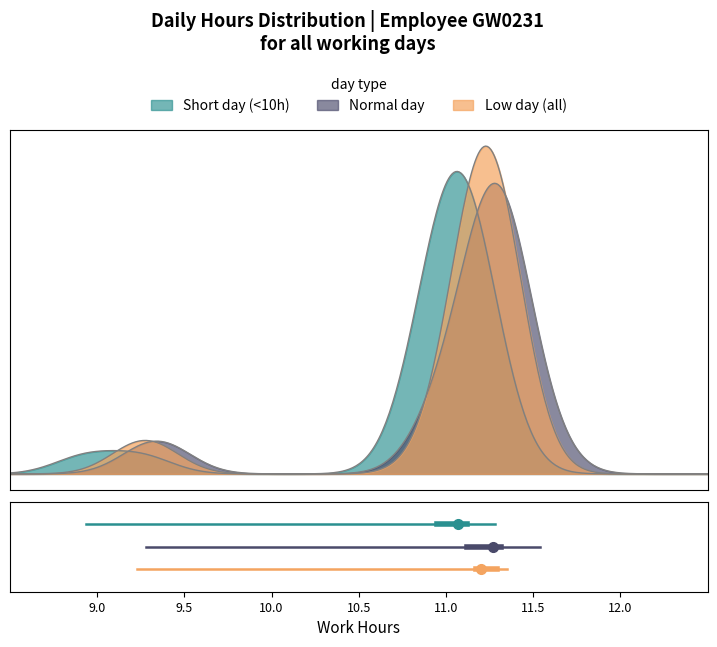

What are all the series names shown in the legend?

Short day (<10h), Normal day, Low day (all)